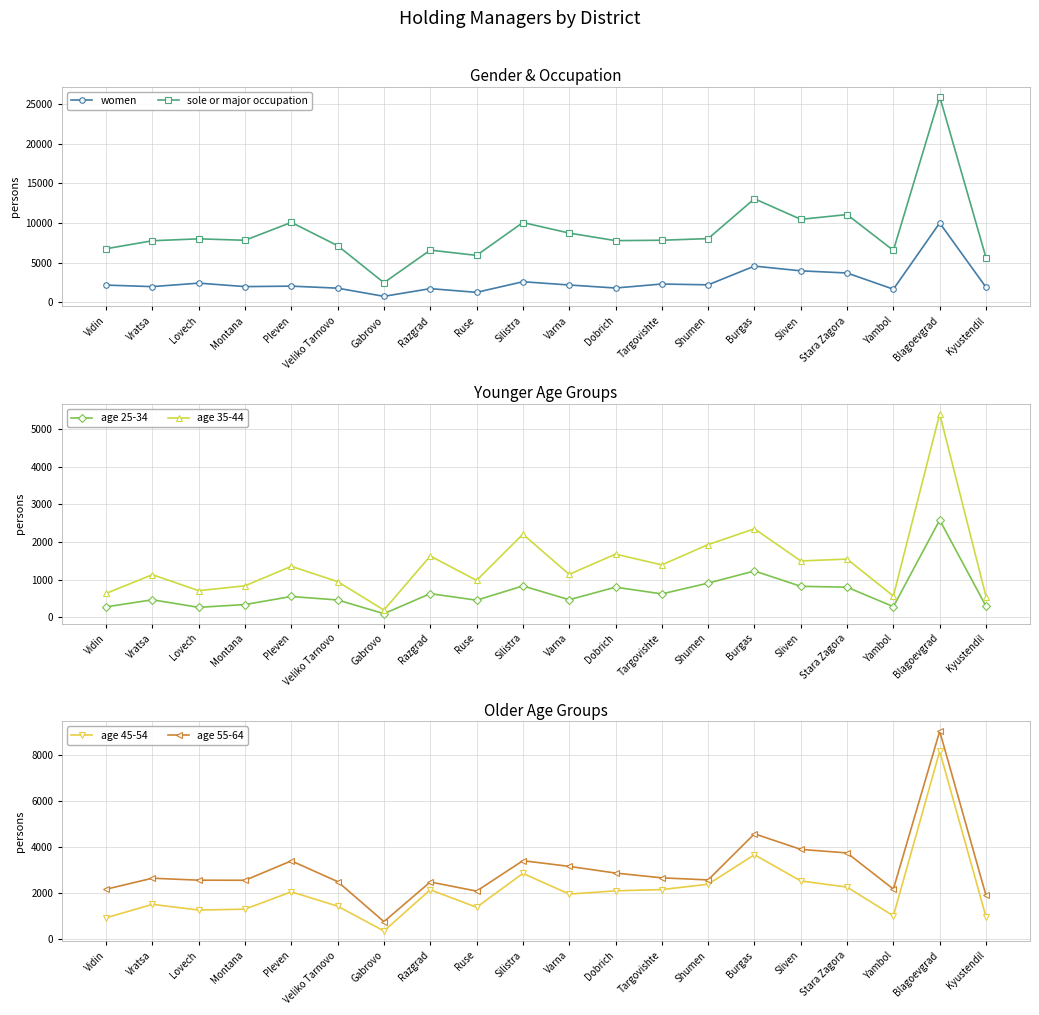

Between which two adjacent categories do age 55-64 and women first intersect?

Vidin and Vratsa